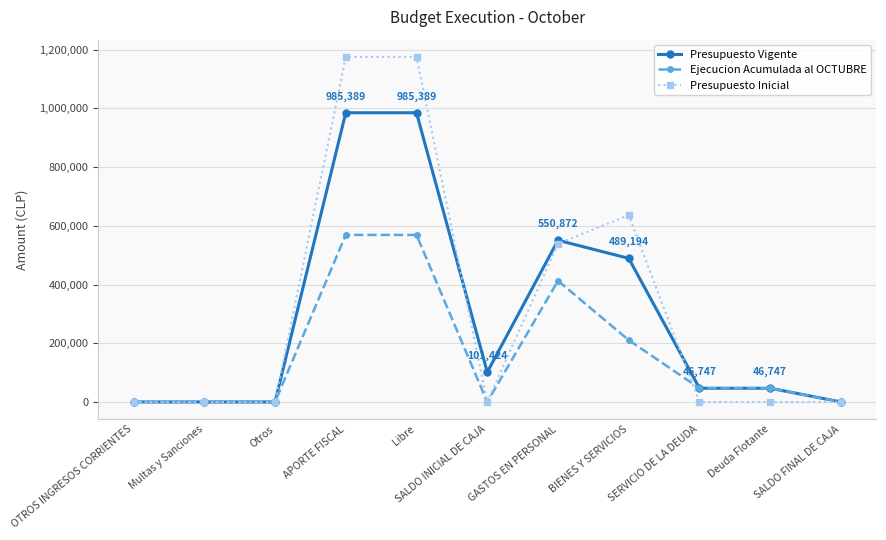

Is it true that Presupuesto Vigente equals 10 at Multas y Sanciones?

True